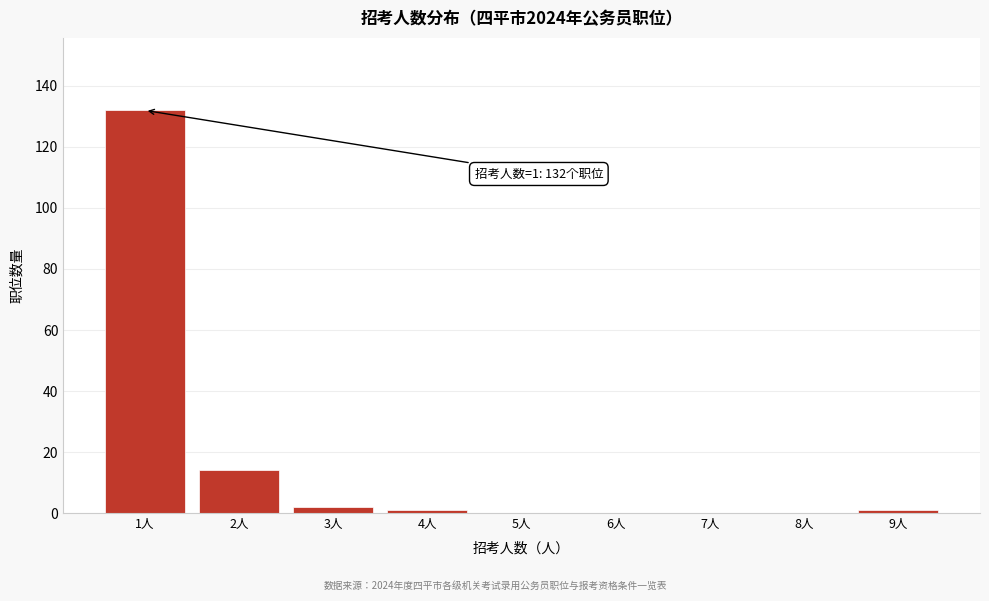

Reading left to right, list all the values displayed in this chart.

1人=132	2人=14	3人=2	4人=1	5人=0	6人=0	7人=0	8人=0	9人=1